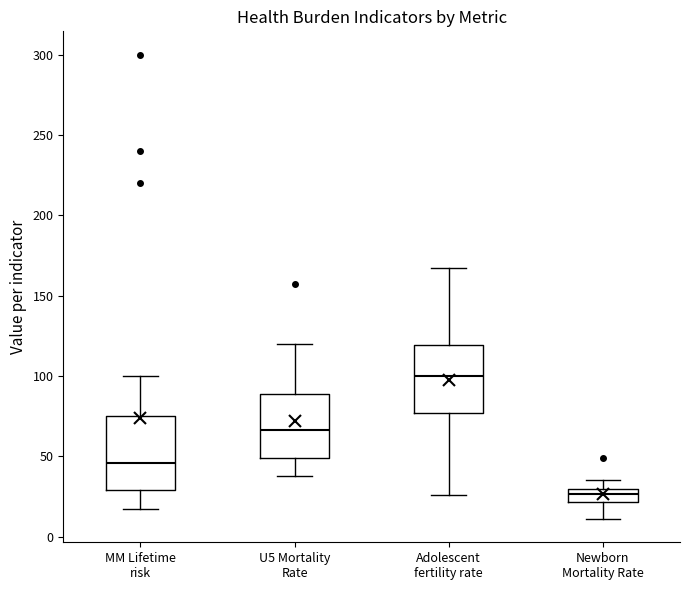

Reading left to right, read every box against the y-axis: the position of its median line, the range the box covers, and the ends of its whiskers. The values are not printed on the chart, so give them approximately, as read against the axis.

MM Lifetime risk: median 45, box 30 to 75, whiskers 15 to 100
U5 Mortality Rate: median 65, box 50 to 90, whiskers 40 to 120
Adolescent fertility rate: median 100, box 75 to 120, whiskers 25 to 165
Newborn Mortality Rate: median 25, box 20 to 30, whiskers 10 to 35